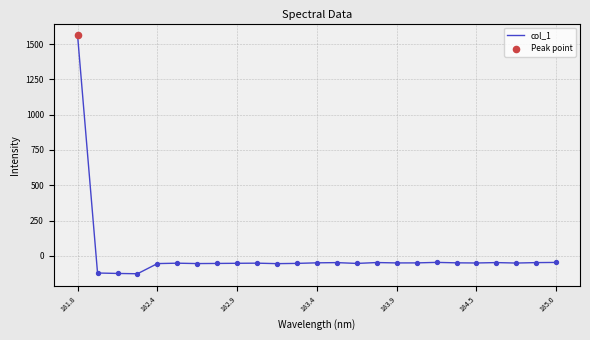

What is the greatest value displayed?

1560.8